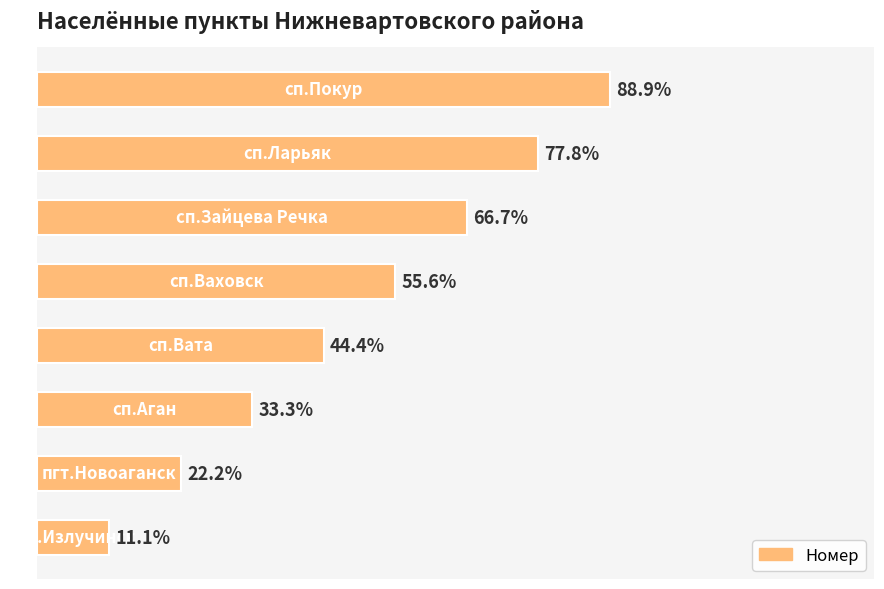

Does the chart contain any negative values?

No